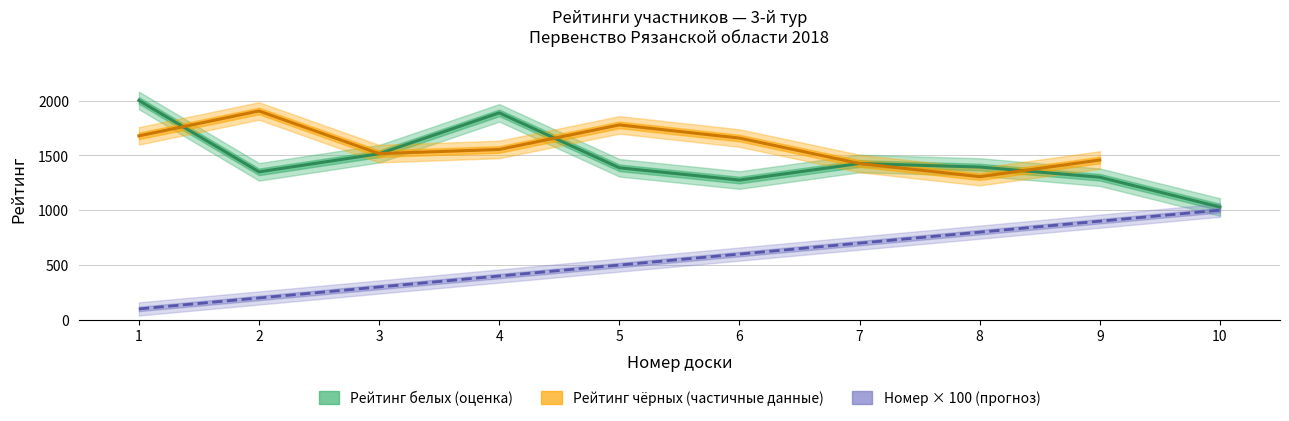

How many interior local peaks does the Рейтинг белых series have?

2